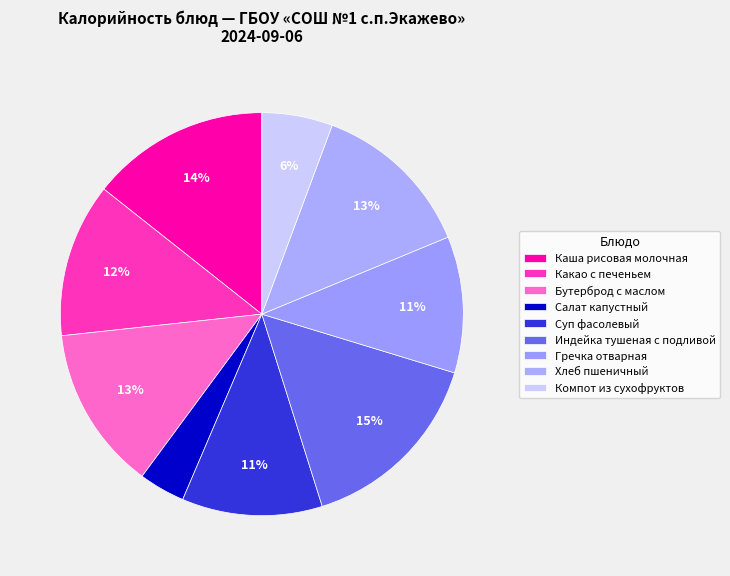

What percentage is NOT represented by Хлеб пшеничный?

86.9%